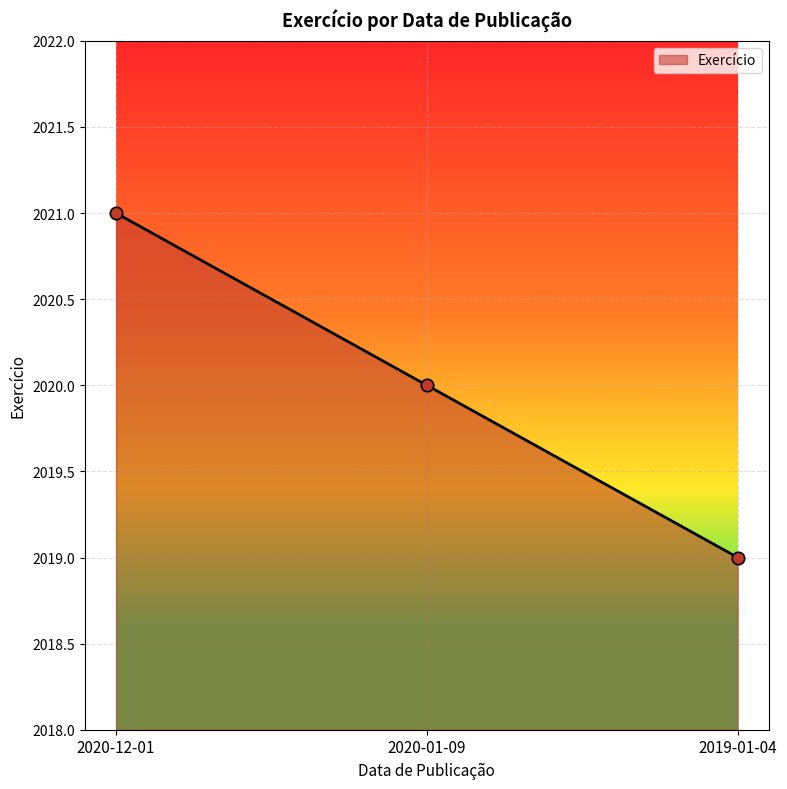

Which has a higher value, 2019-01-04 or 2020-12-01?

2020-12-01